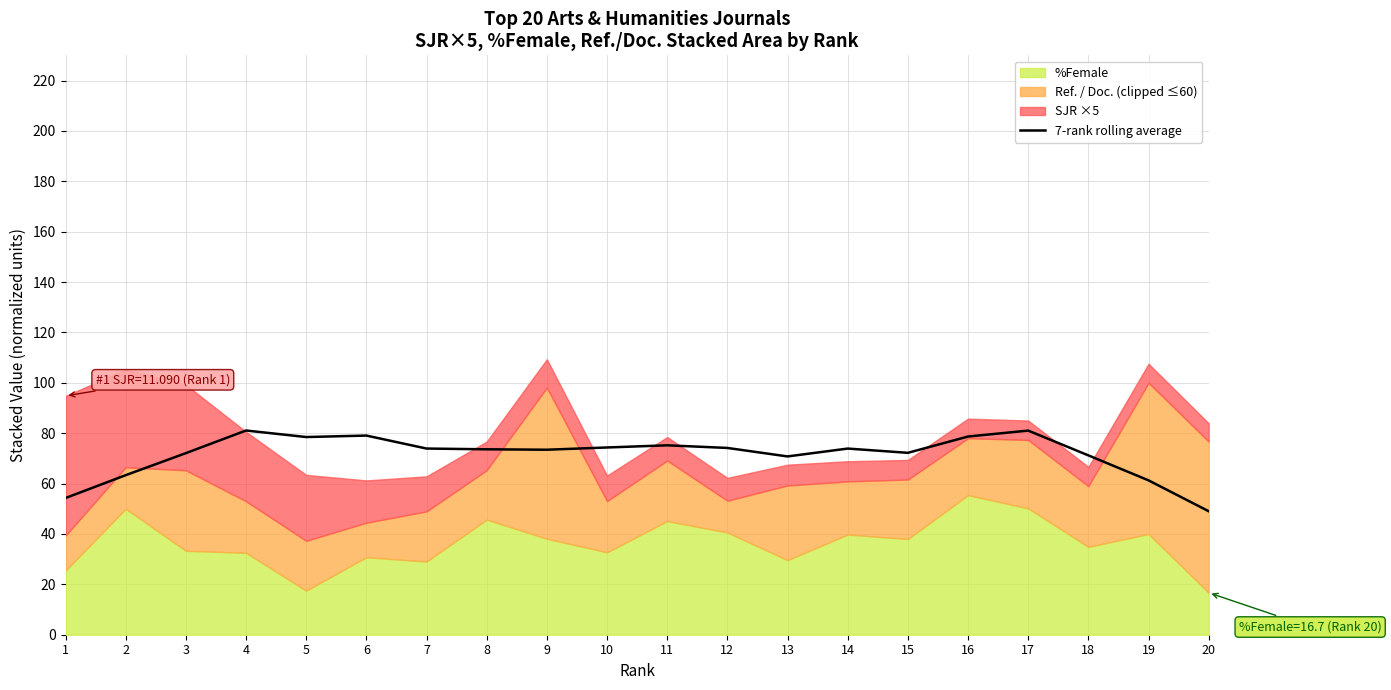

Where is the first local minimum?

5